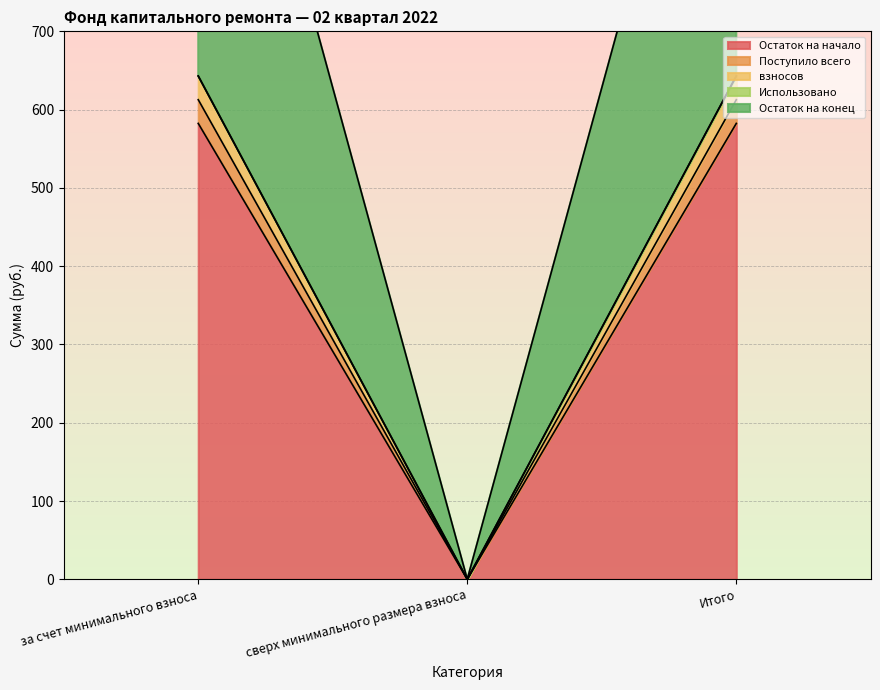

Which label corresponds to the largest value in the chart?

за счет минимального взноса